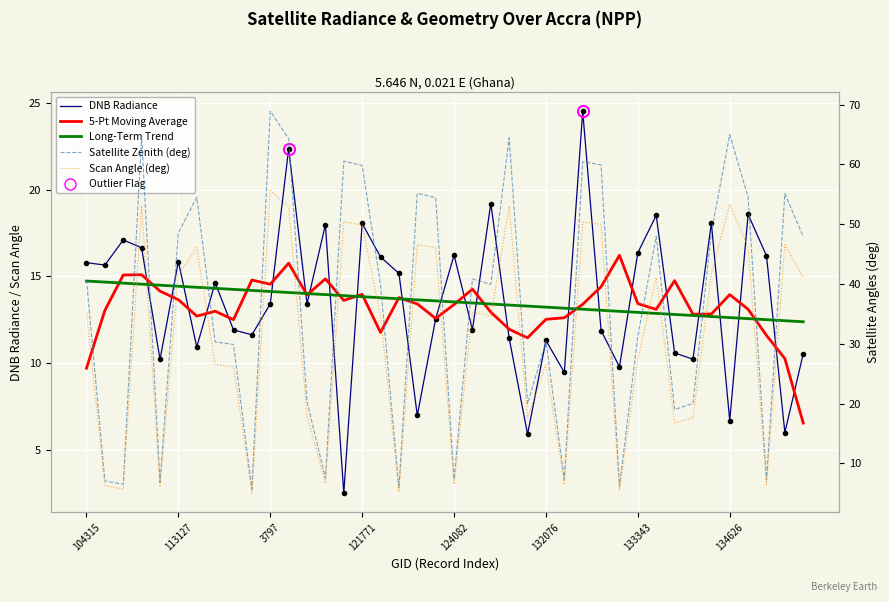

What position from the right is 131354?

16